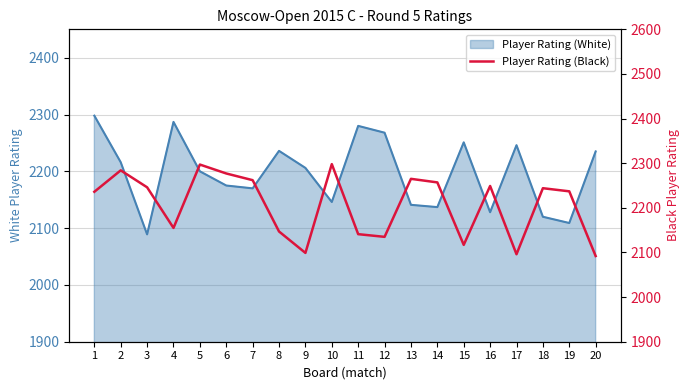

At which category does the chart reach its minimum across all series?

20